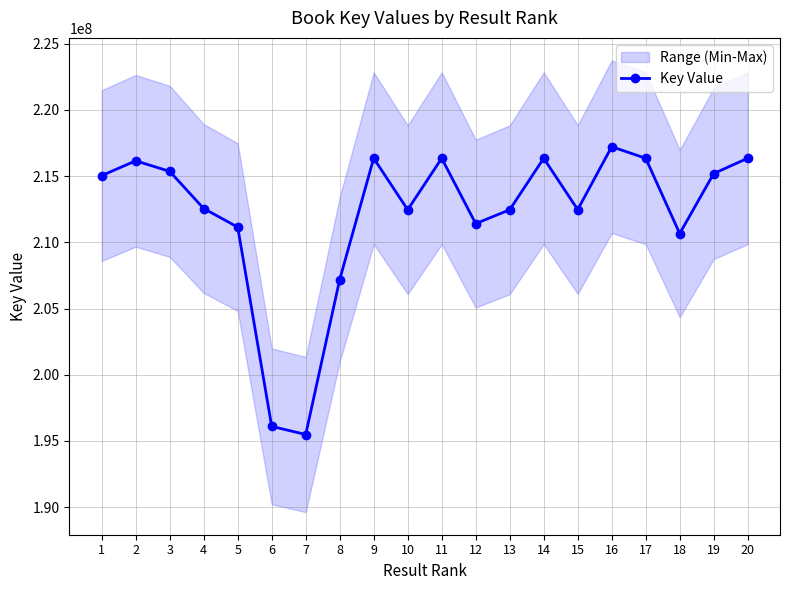

Rank the categories by value from lowest to highest.

7, 6, 8, 18, 5, 12, 10, 13, 15, 4, 1, 19, 3, 2, 14, 17, 11, 20, 9, 16